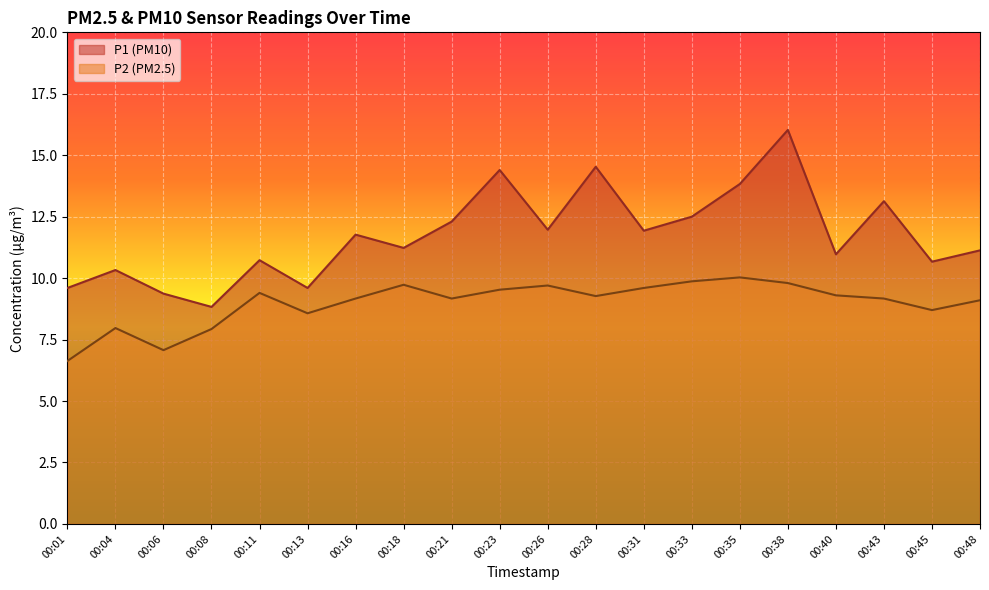

What is the average value of the P2 series?

9.0